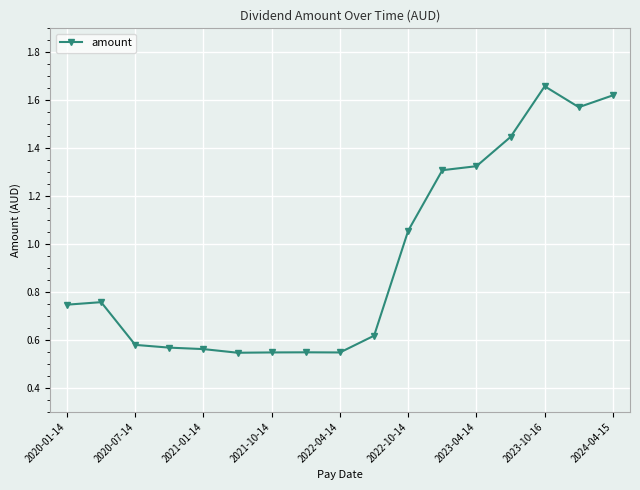

True or false: there are more than 1 points higher than both neighbors.

True